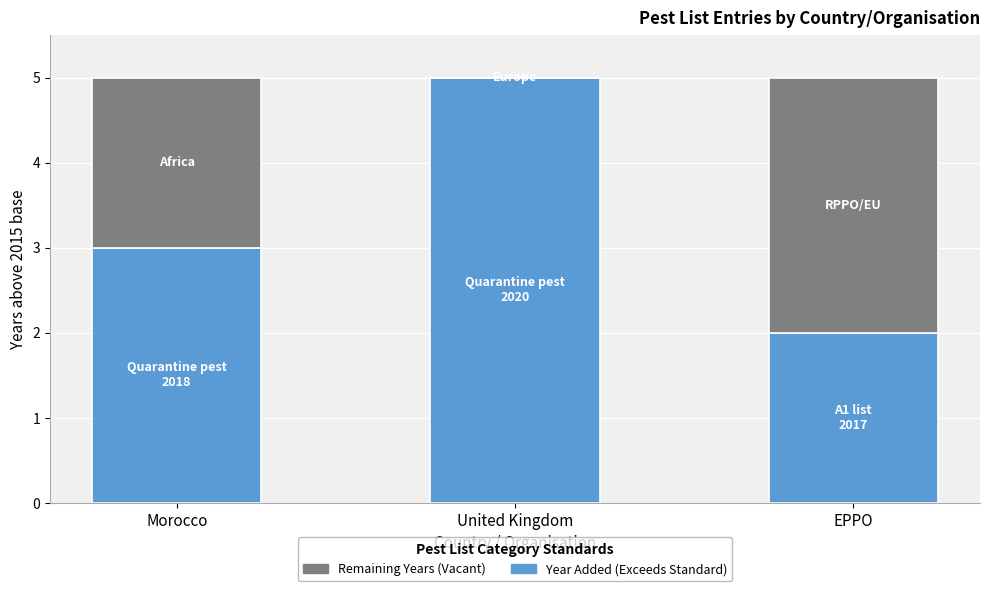

What is the total value across all series at EPPO?

5